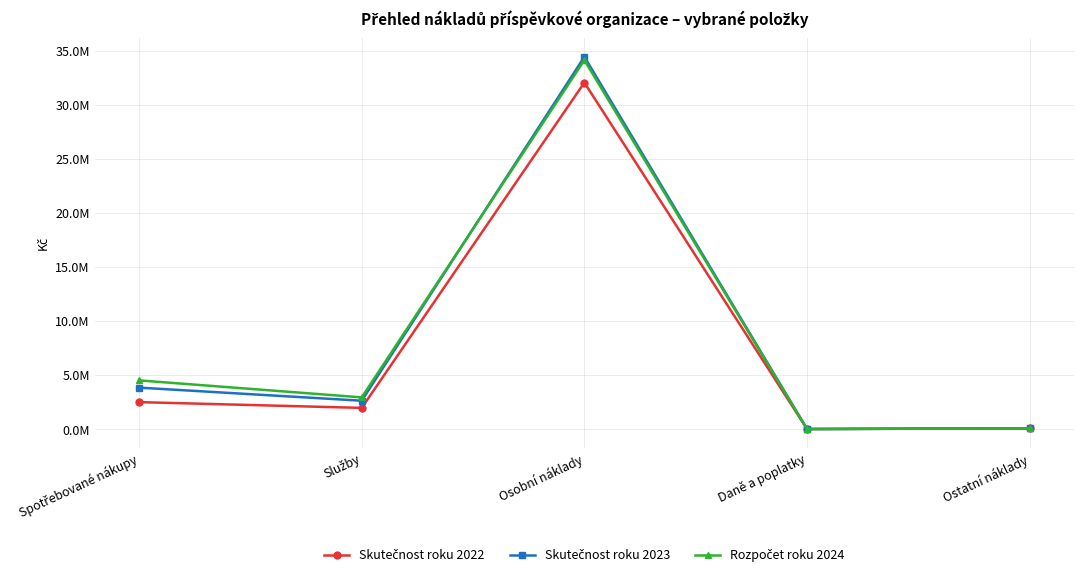

Does the chart have visible grid lines?

Yes